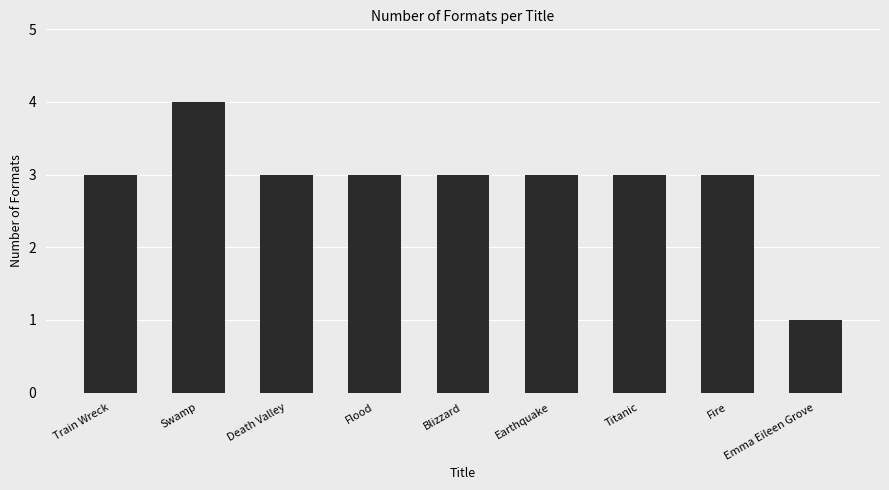

Read the value at Train Wreck.

3